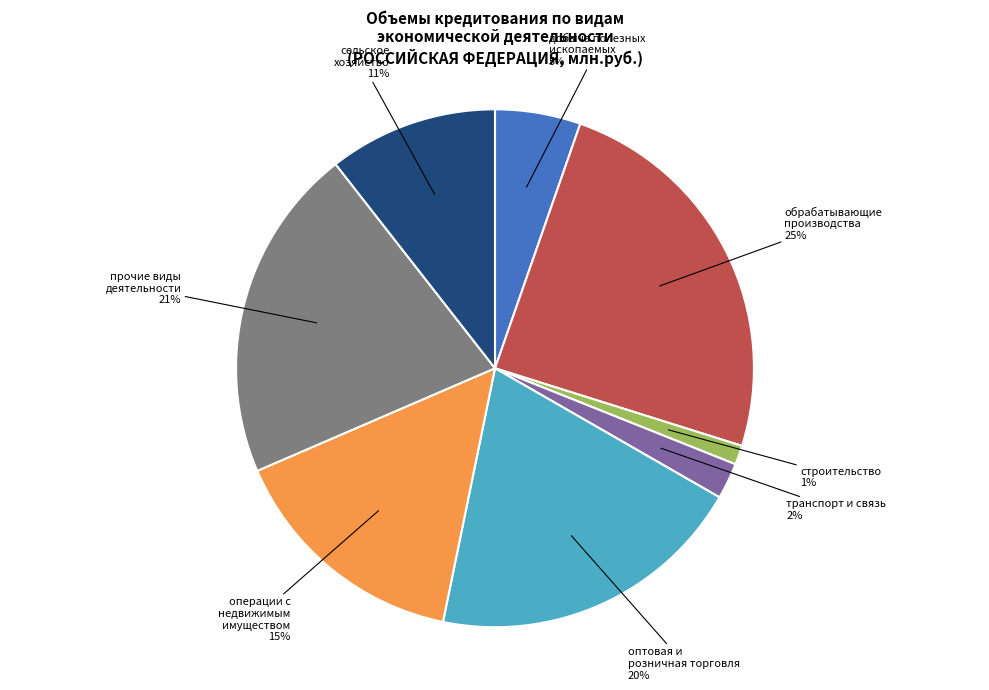

Is there a majority slice in this chart?

No